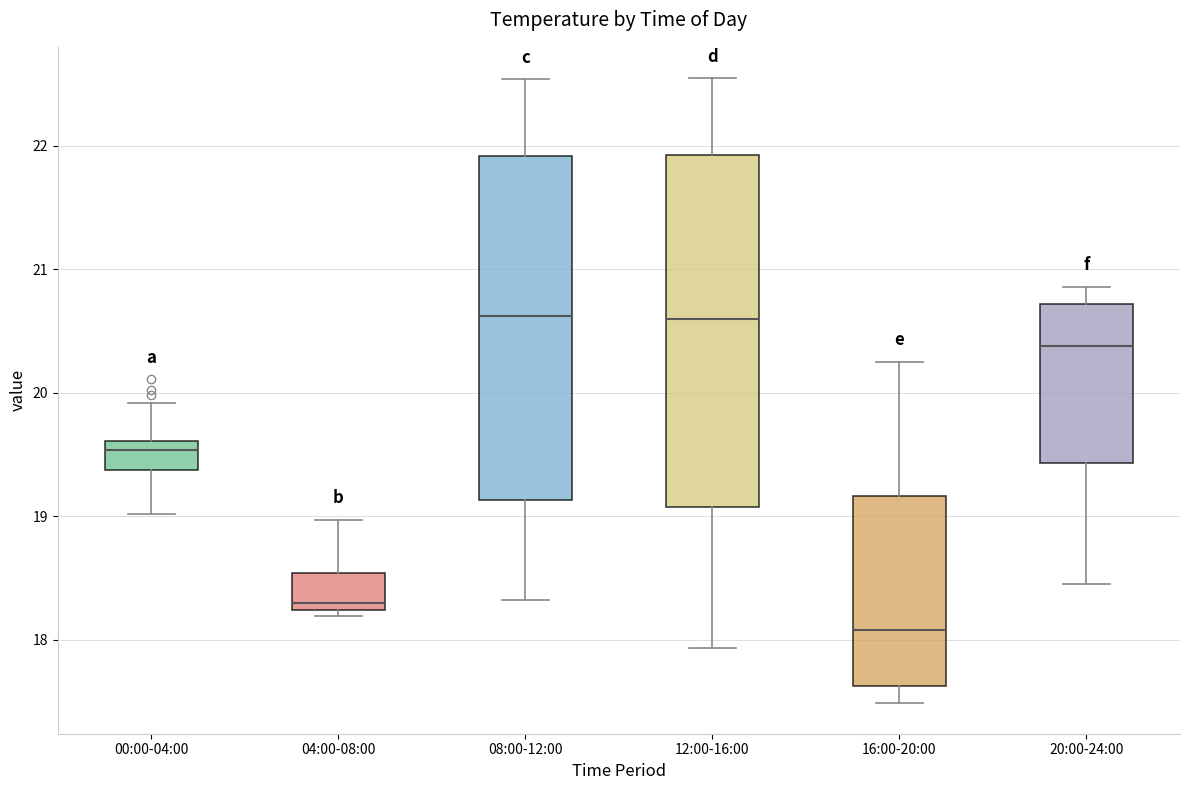

Where does the lower whisker of the box for 00:00-04:00 end on the y-axis? The values are not printed on the chart, so give them approximately, as read against the axis.

19.0